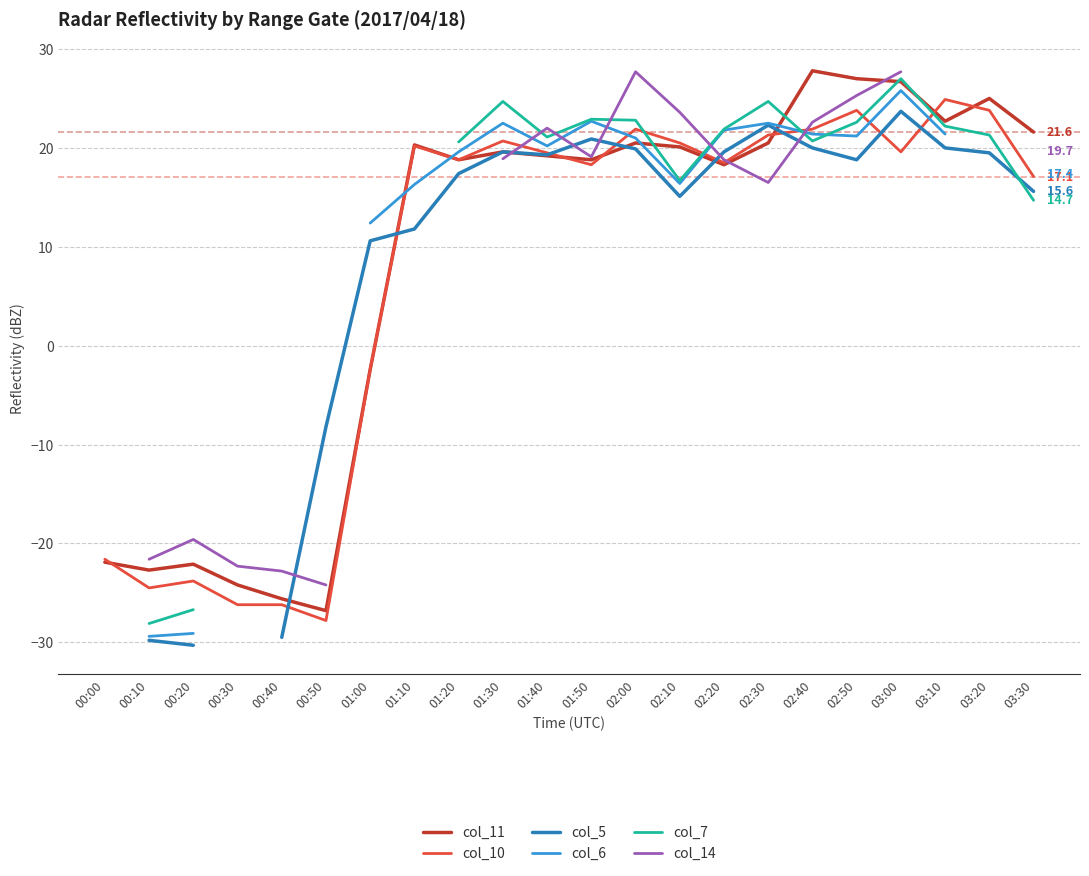

True or false: col_11 has more than 0 interior local peaks.

True